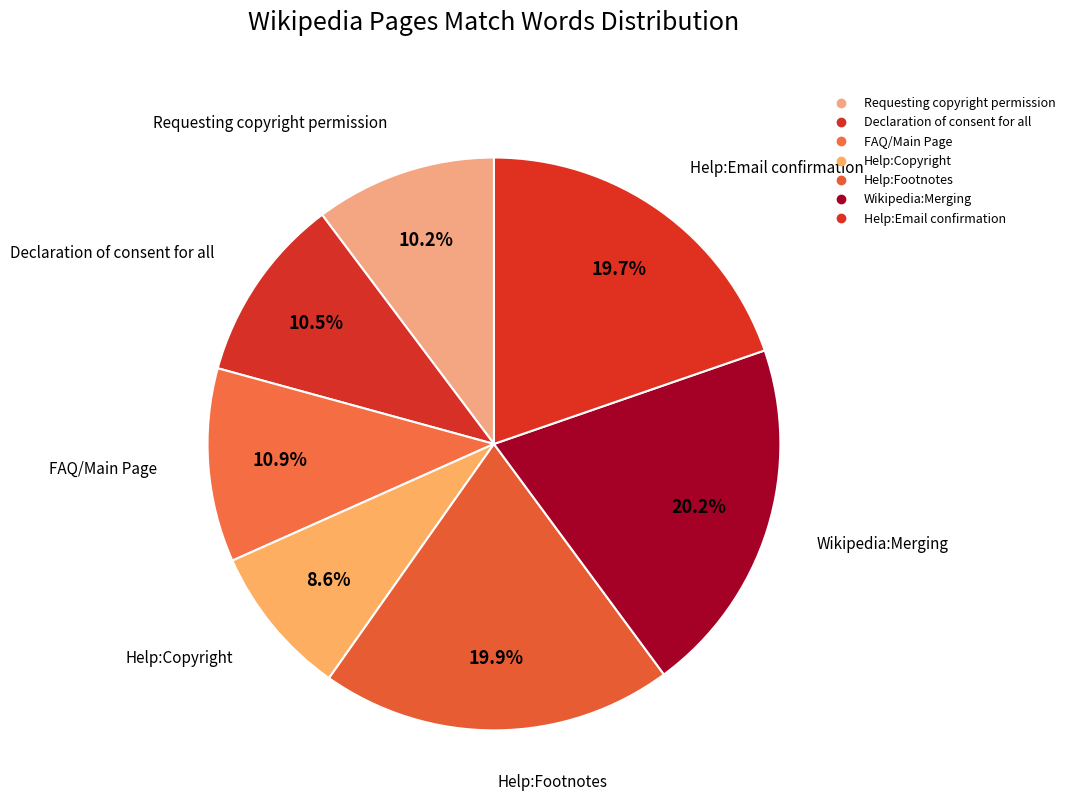

Count the number of slices in the pie.

7